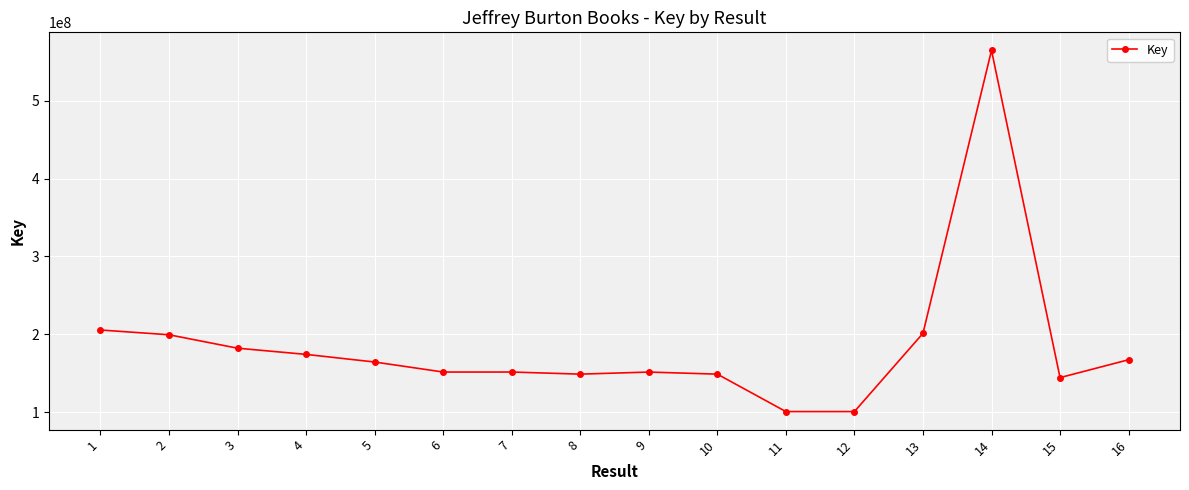

What is the value of the 13th point from the left?

201163264